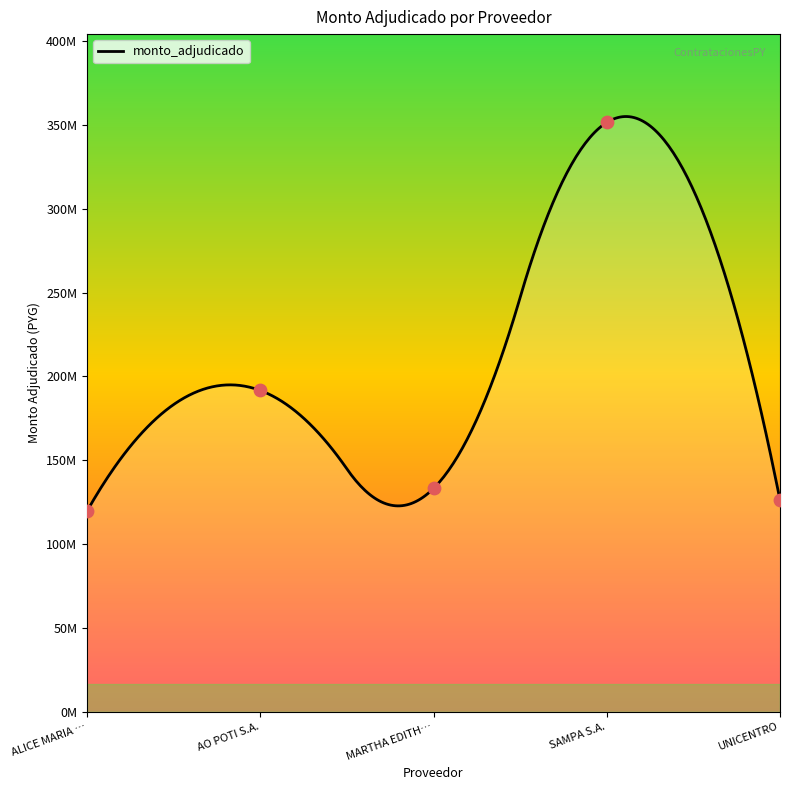

Approximately how many times larger is the value at SAMPA S.A. compared to AO POTI S.A.?

1.8